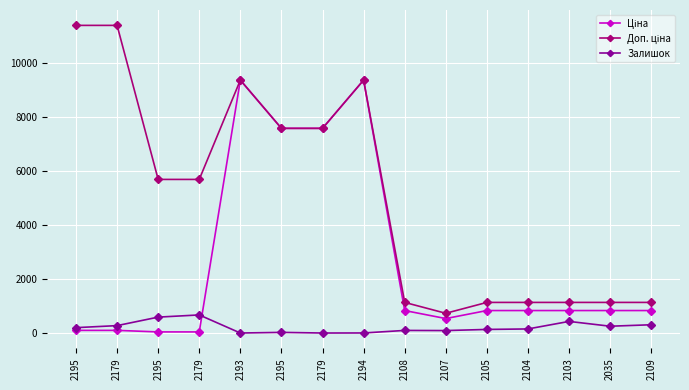

Which label corresponds to the smallest value in the chart?

2193